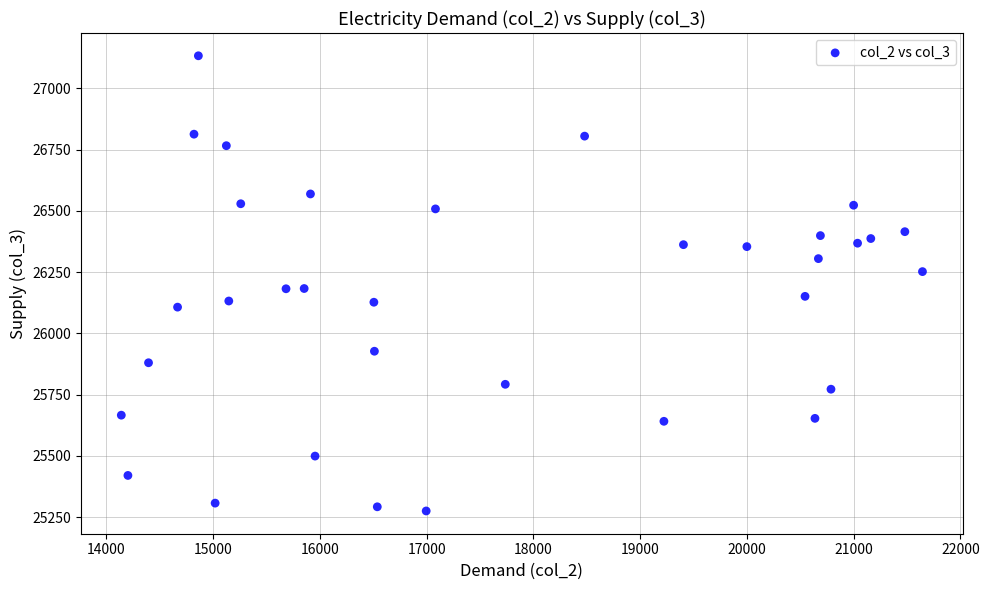

What is the range of X values (max minus min)?

7505